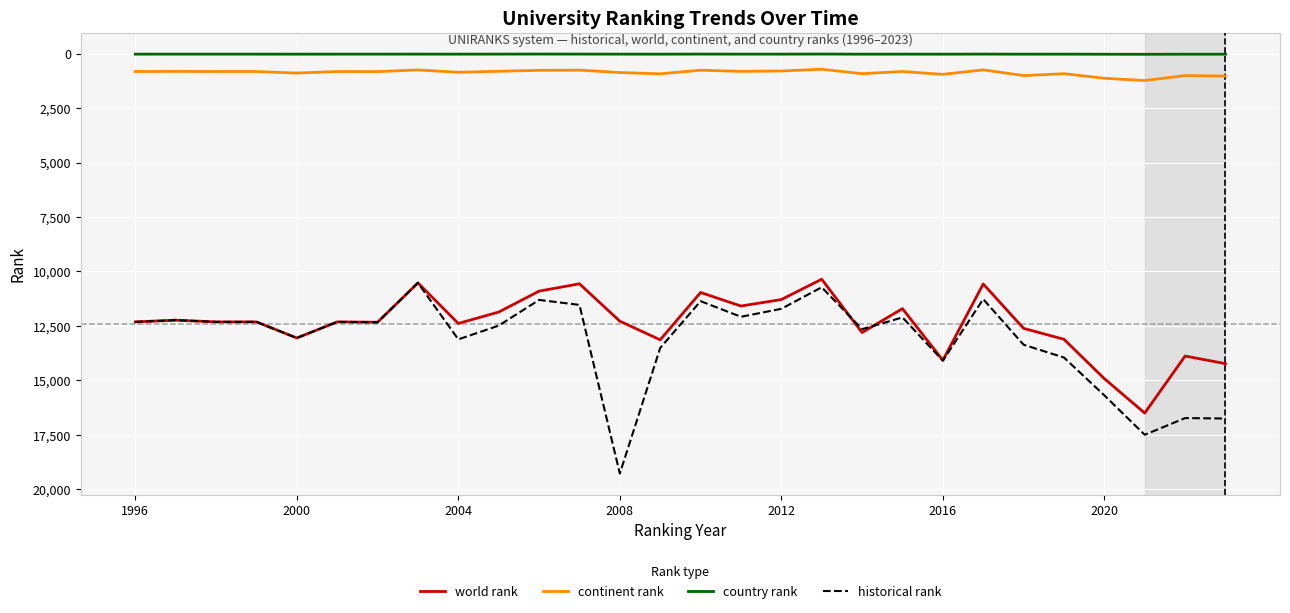

What is the greatest value displayed?

19286